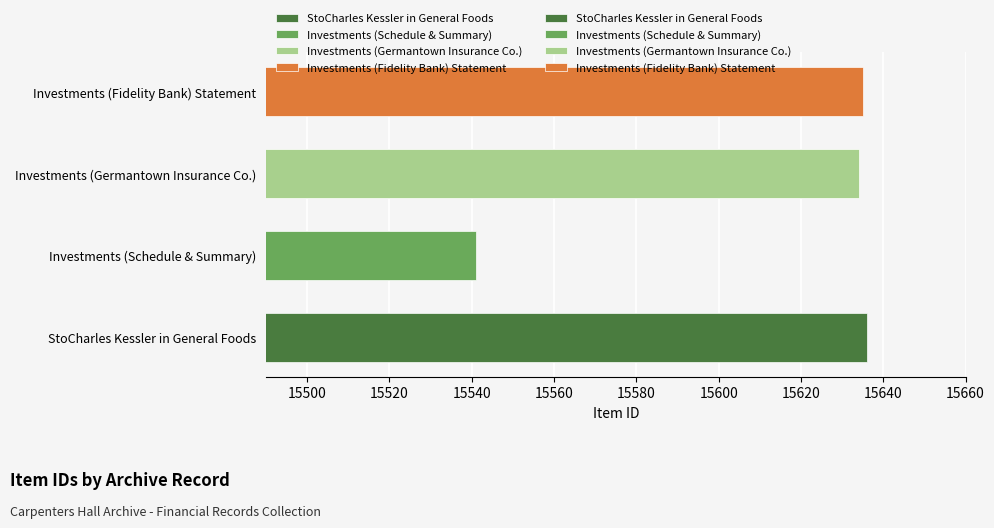

Where does the data first go above 15635?

StoCharles Kessler in General Foods